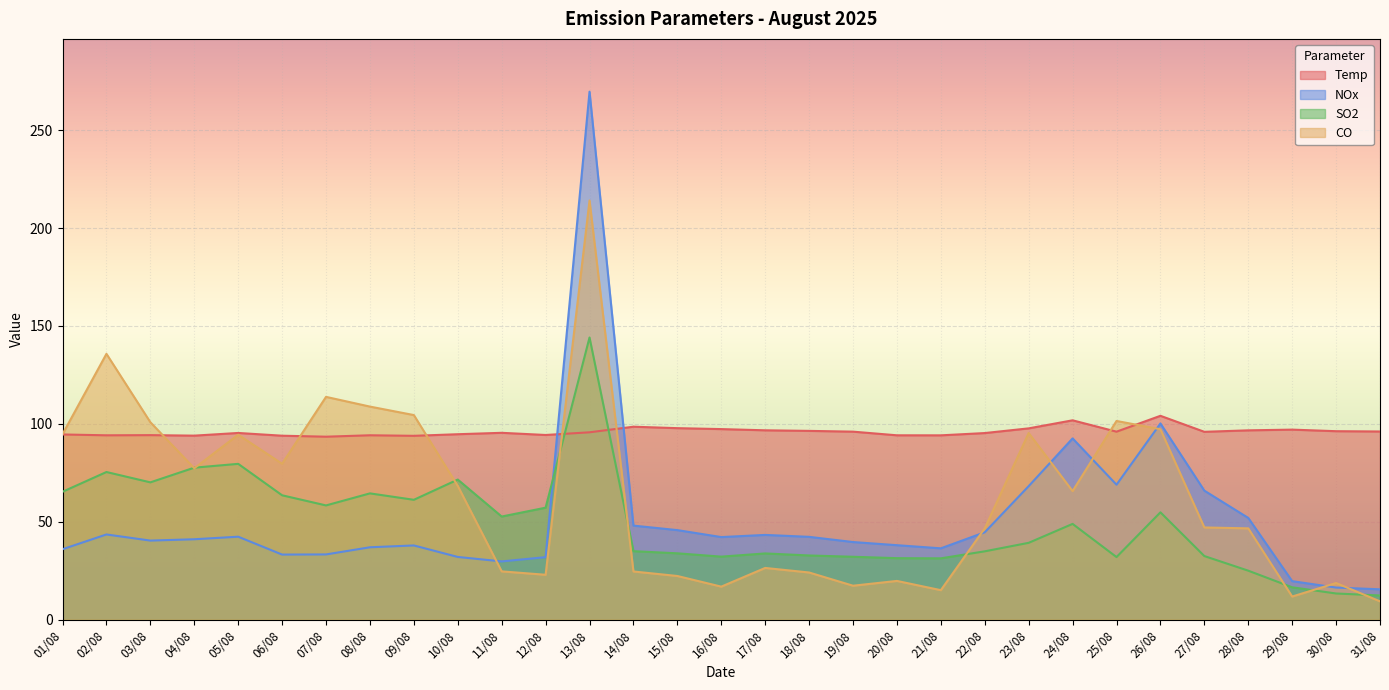

How many values in the NOx series exceed 41?

16